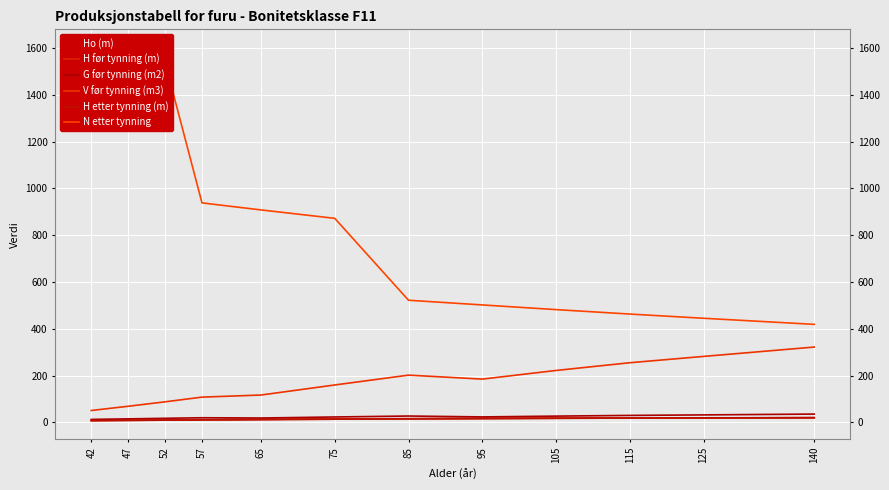

At which category is the sum across all series the highest?

42